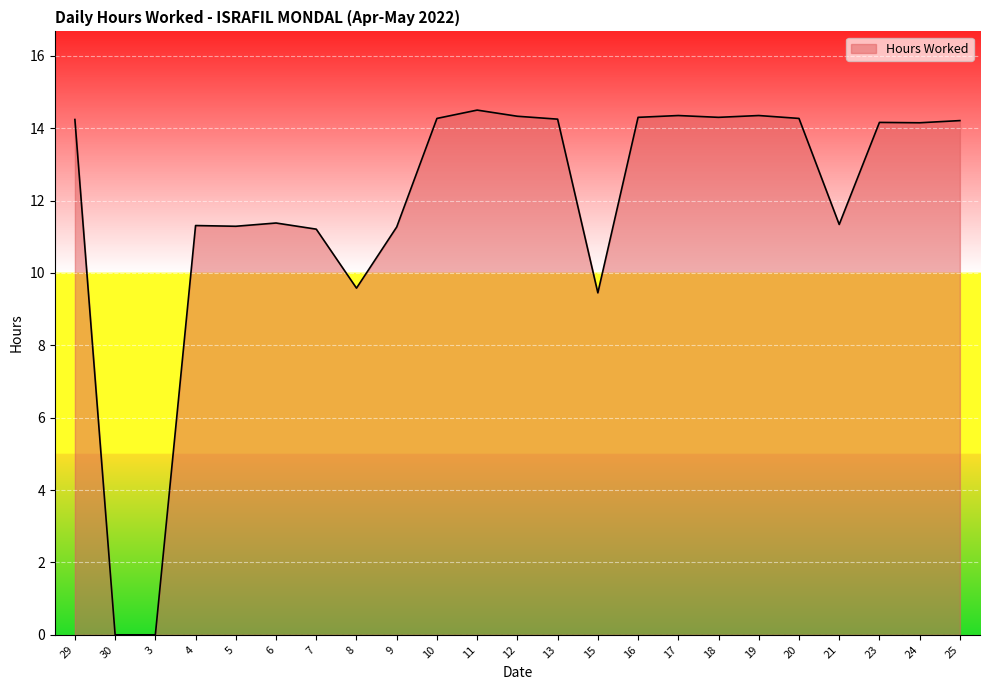

The chart shows a value of 11.4 at 6. True or false?

True